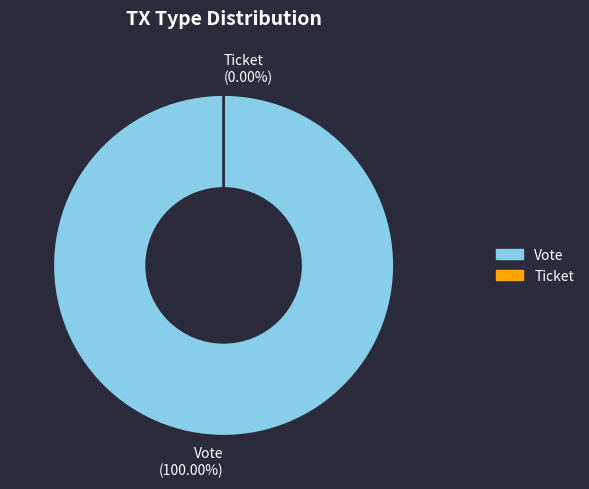

What is the majority slice?

Vote